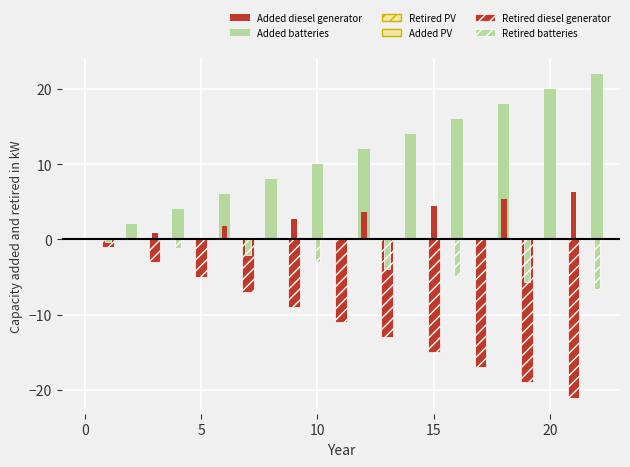

Which label corresponds to the smallest value in the chart?

21